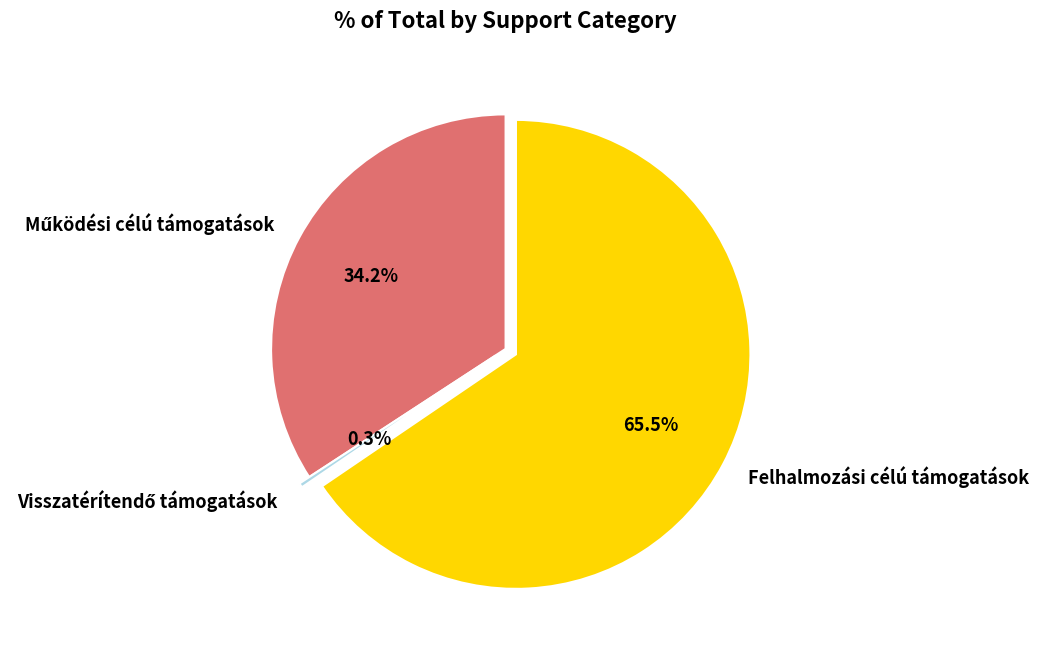

Which slice represents more than half of the pie?

Felhalmozási célú támogatások